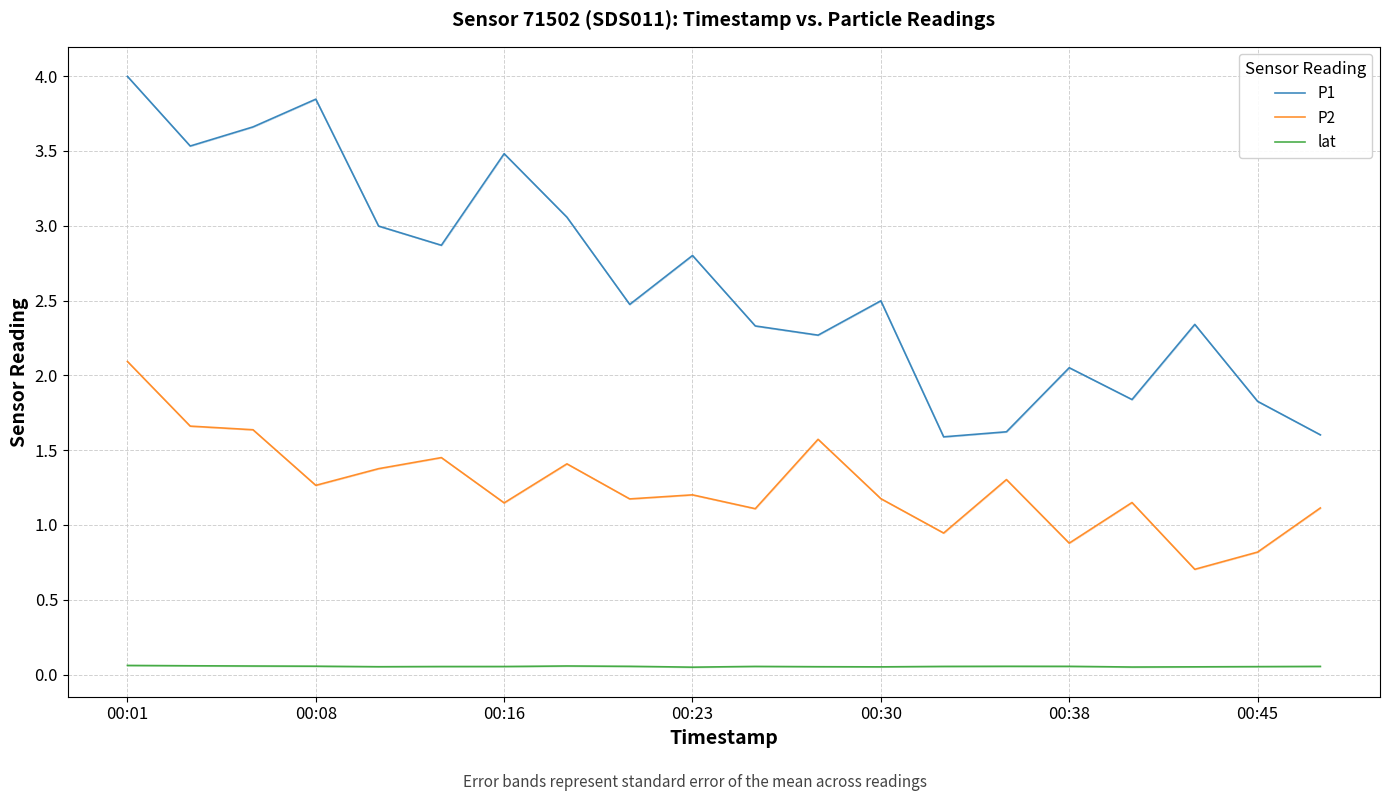

What position from the left is 10?

11